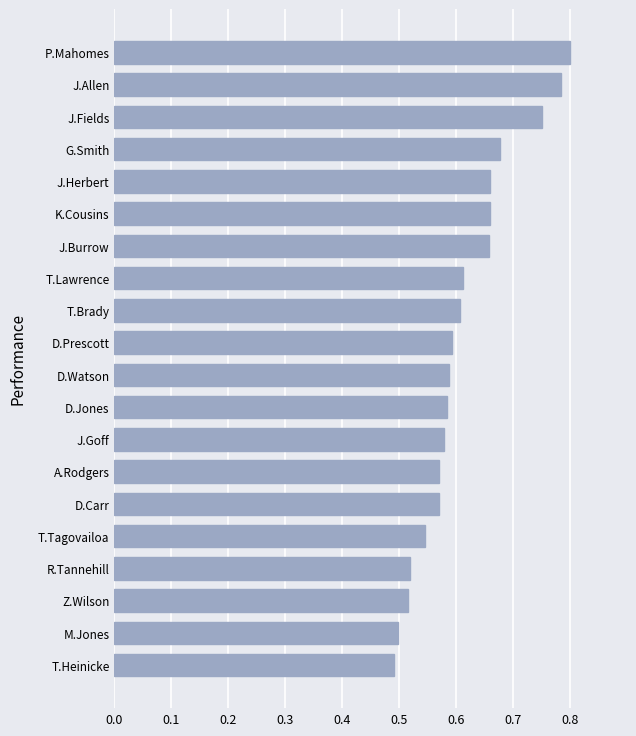

Which has a higher value, P.Mahomes or M.Jones?

P.Mahomes